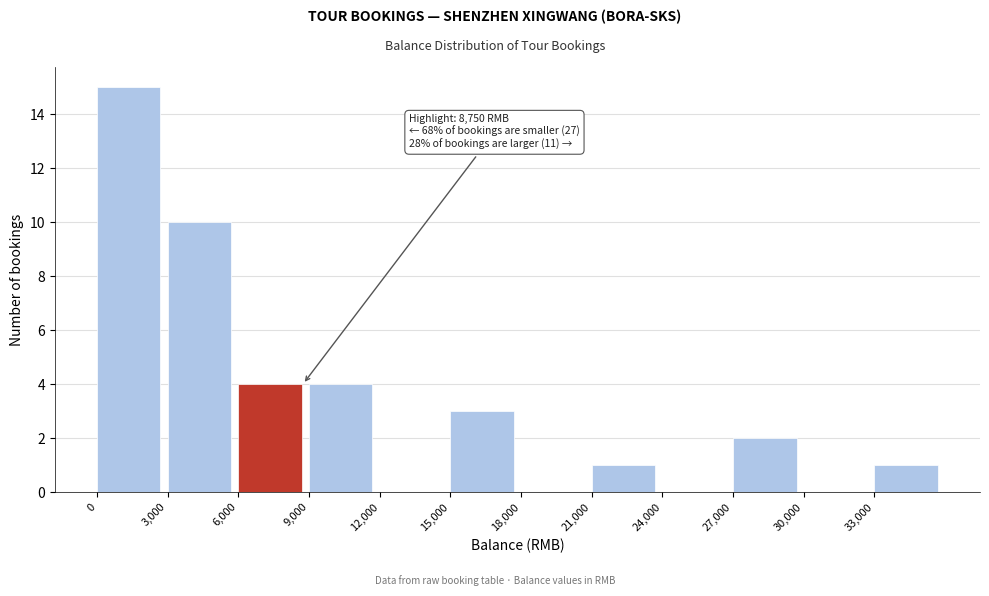

Which range on the x-axis has the tallest bar?

0 to 3000